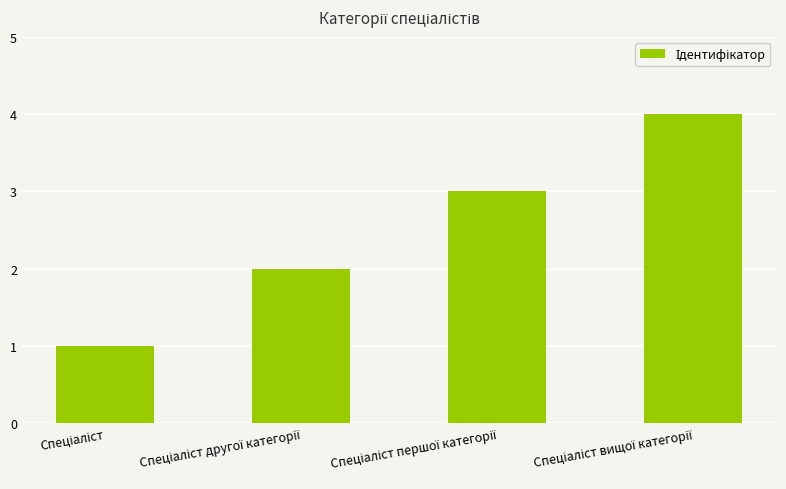

What is the sum of all values?

10